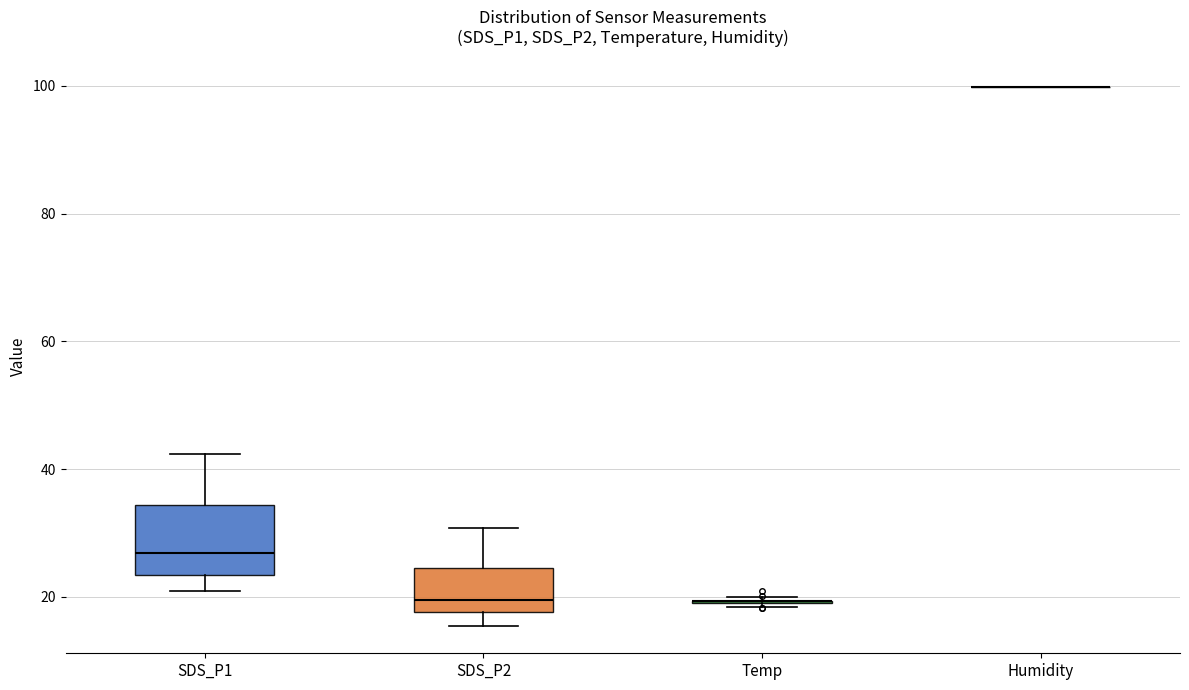

Where is the upper edge of the box for SDS_P2 on the y-axis? The values are not printed on the chart, so give them approximately, as read against the axis.

24